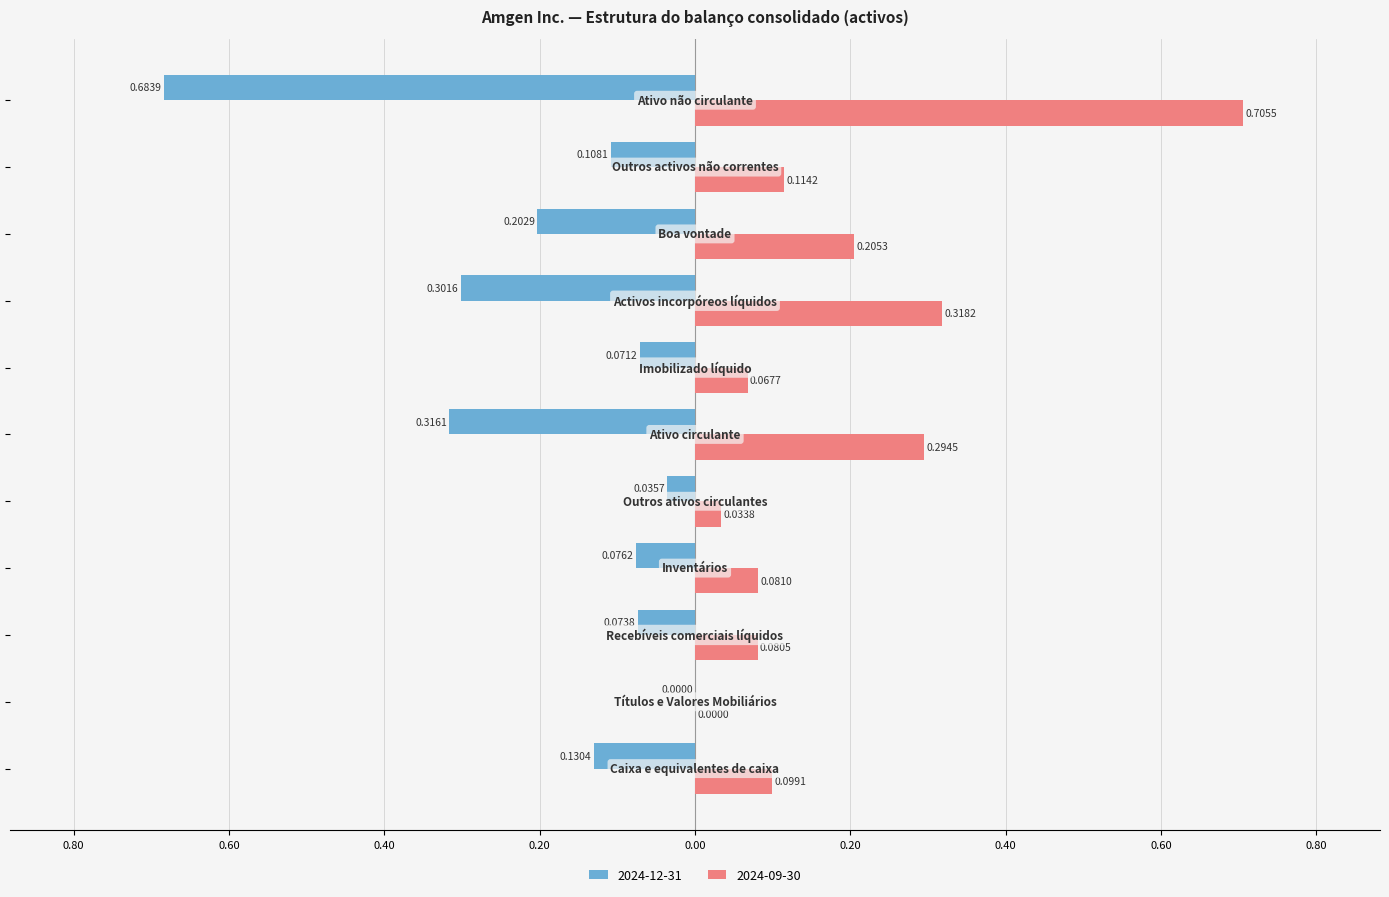

At which category is the sum across all series the highest?

Ativo não circulante